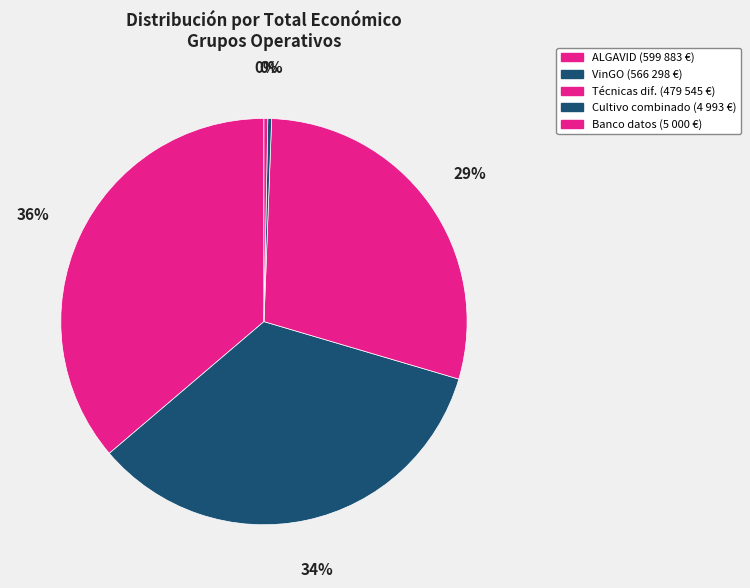

Count the number of slices in the pie.

5